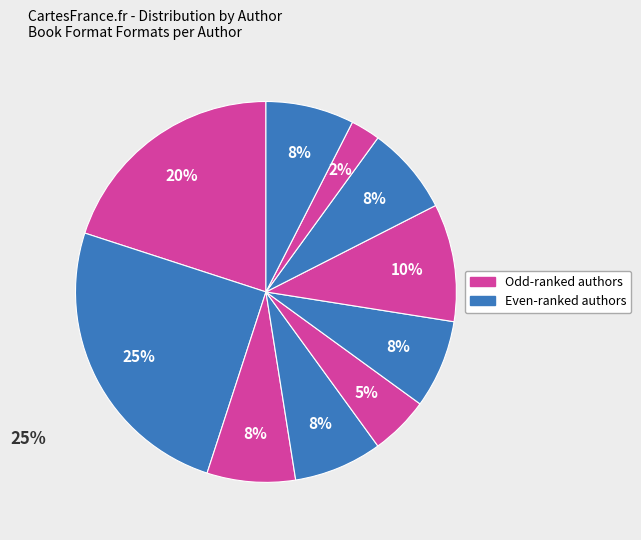

Does any single category account for the majority?

No